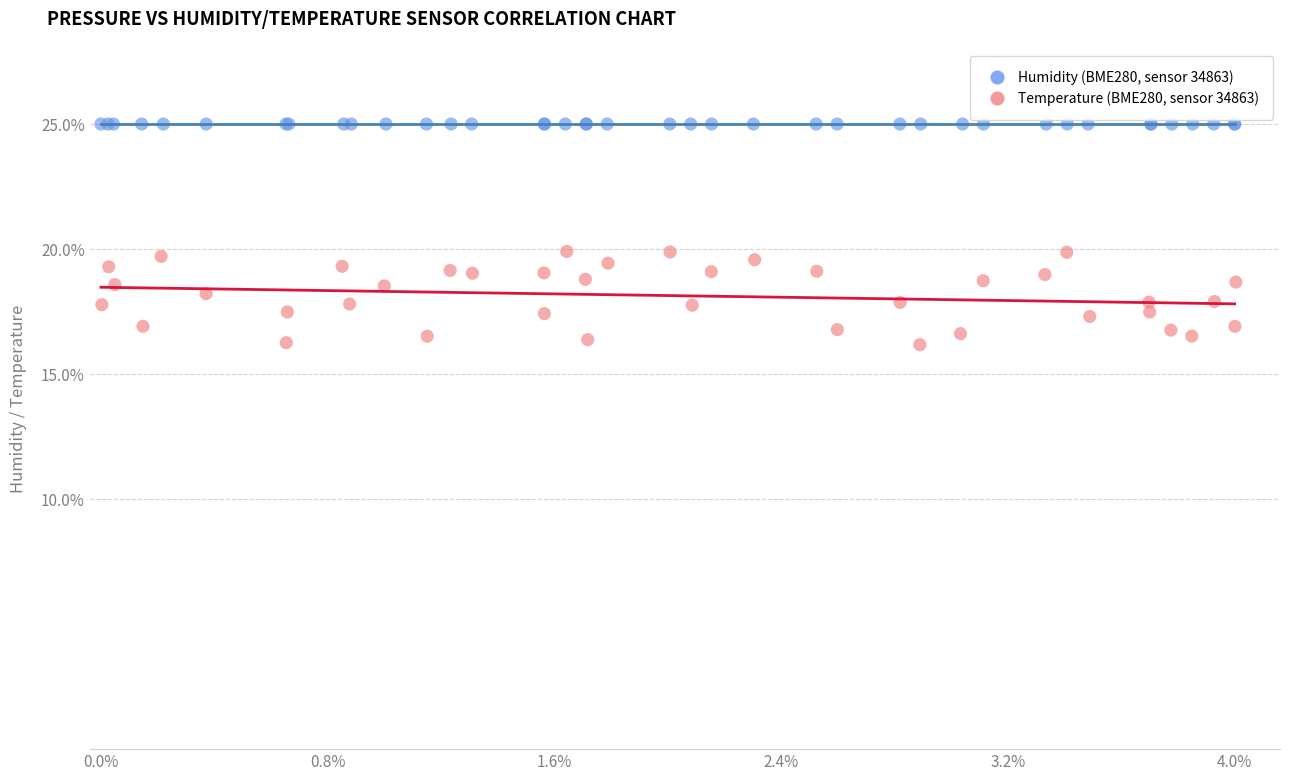

What are all the series names shown in the legend?

Humidity (BME280, sensor 34863), Temperature (BME280, sensor 34863)